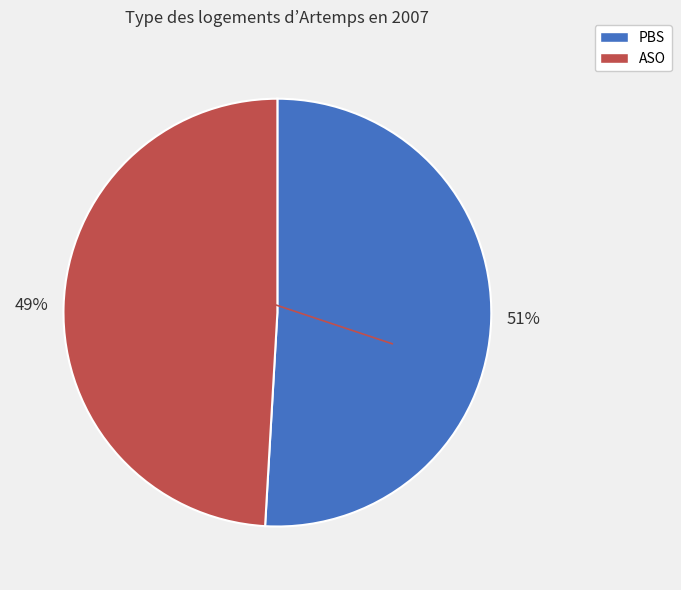

How many segments does this pie chart have?

2